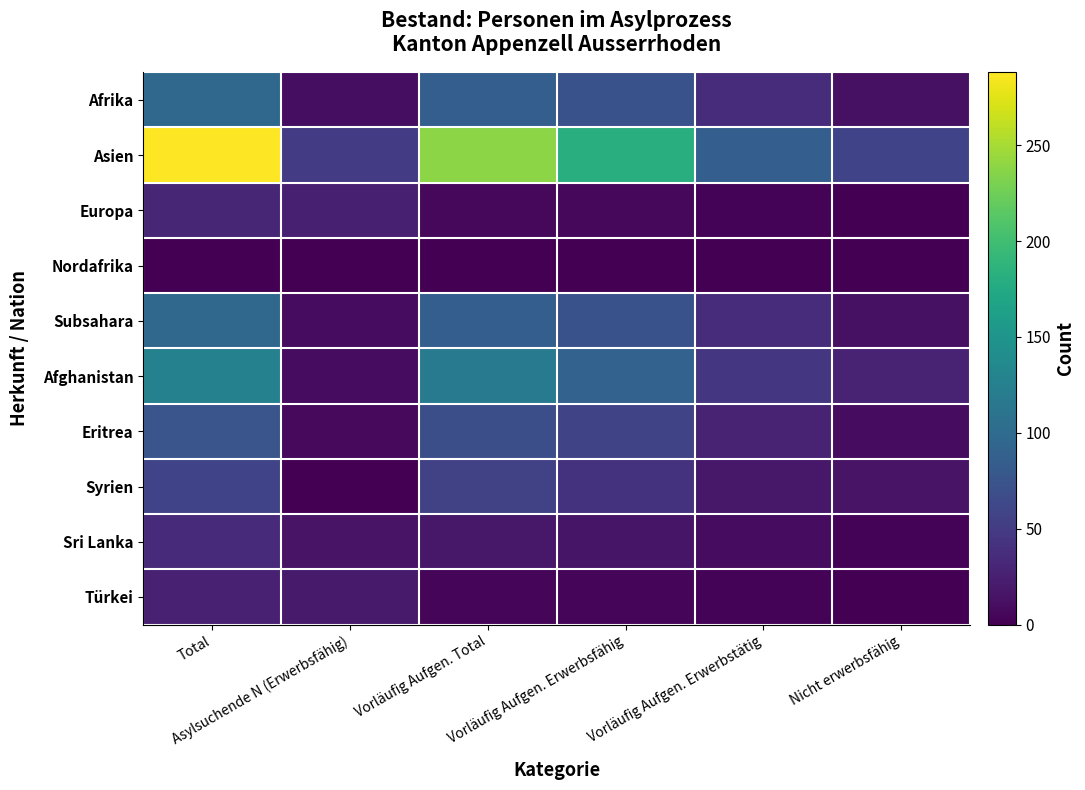

Which series has the widest spread of values?

Asien